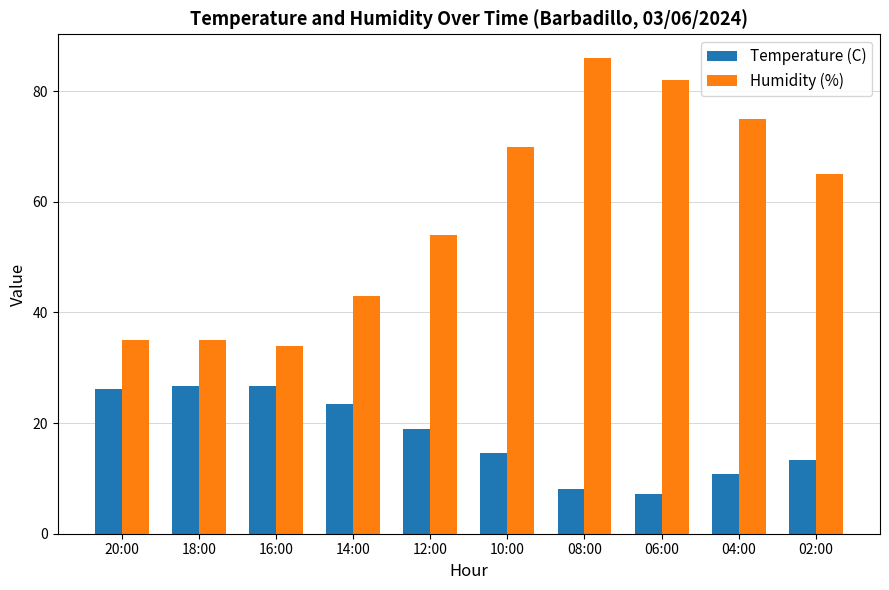

True or false: Humidity (%) has a value of 61.4 at 20:00.

False